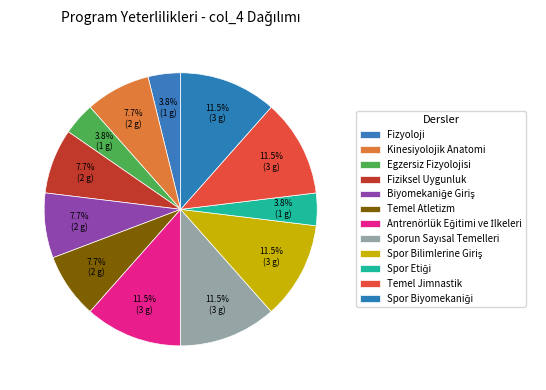

Rank the categories by value from lowest to highest.

Fizyoloji, Egzersiz Fizyolojisi, Spor Etiği, Kinesiyolojik Anatomi, Fiziksel Uygunluk, Biyomekaniğe Giriş, Temel Atletizm, Antrenörlük Eğitimi ve İlkeleri, Sporun Sayısal Temelleri, Spor Bilimlerine Giriş, Temel Jimnastik, Spor Biyomekaniği